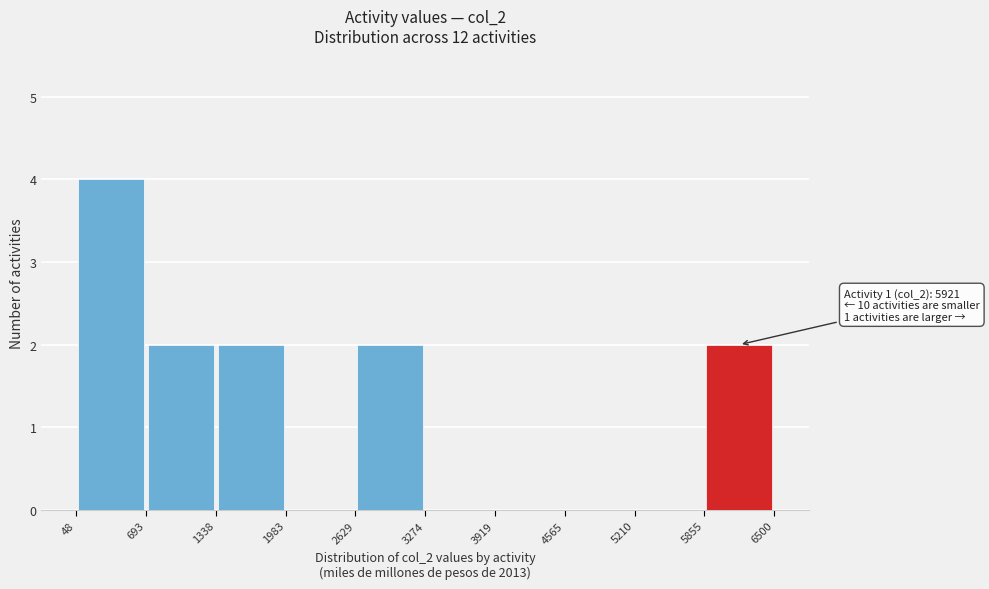

Over which range of the x-axis is the bar tallest?

48 to 693